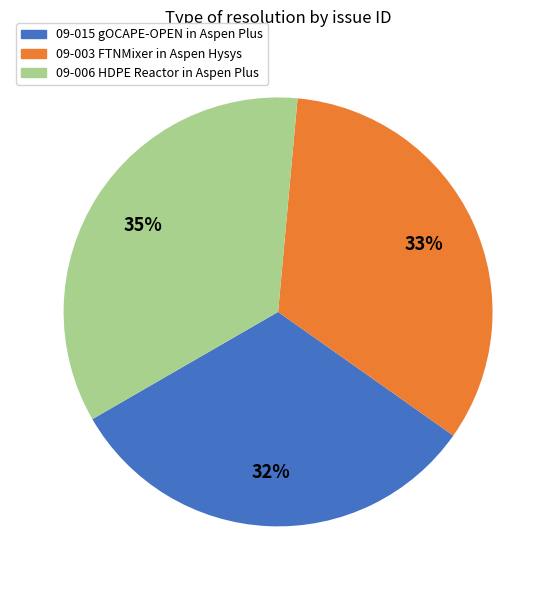

Combined, do 09-003 FTNMixer in Aspen Hysys and 09-015 gOCAPE-OPEN in Aspen Plus account for over 50%?

Yes